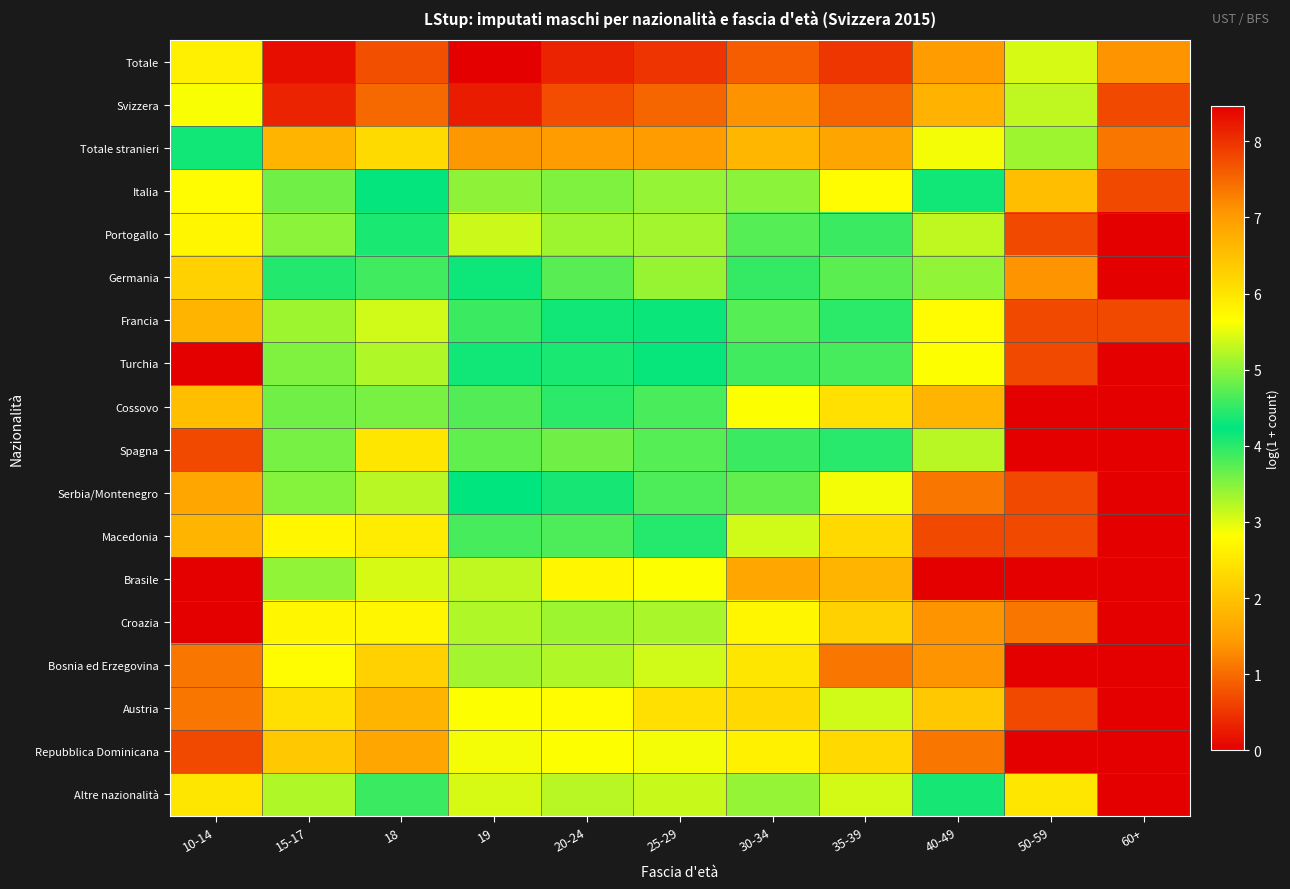

What is the spread (max minus min) of values at 19?

5.6